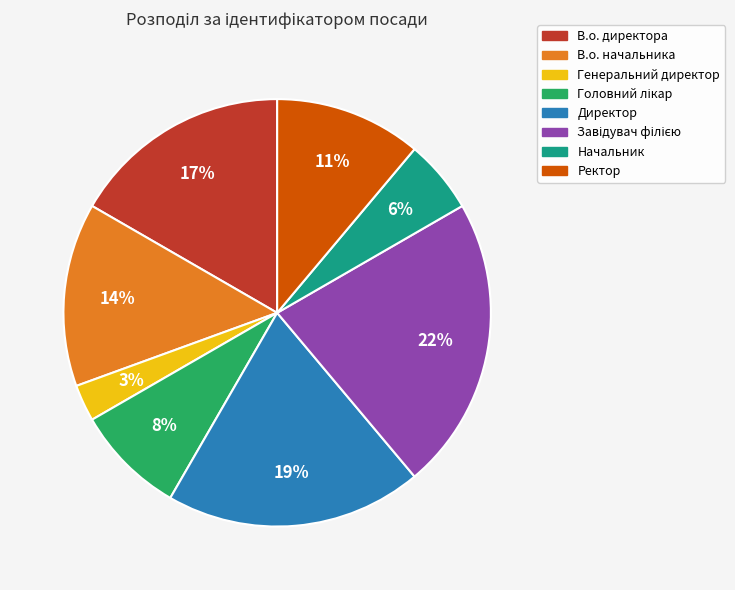

Do Начальник and В.о. директора together represent more than half of the pie?

No